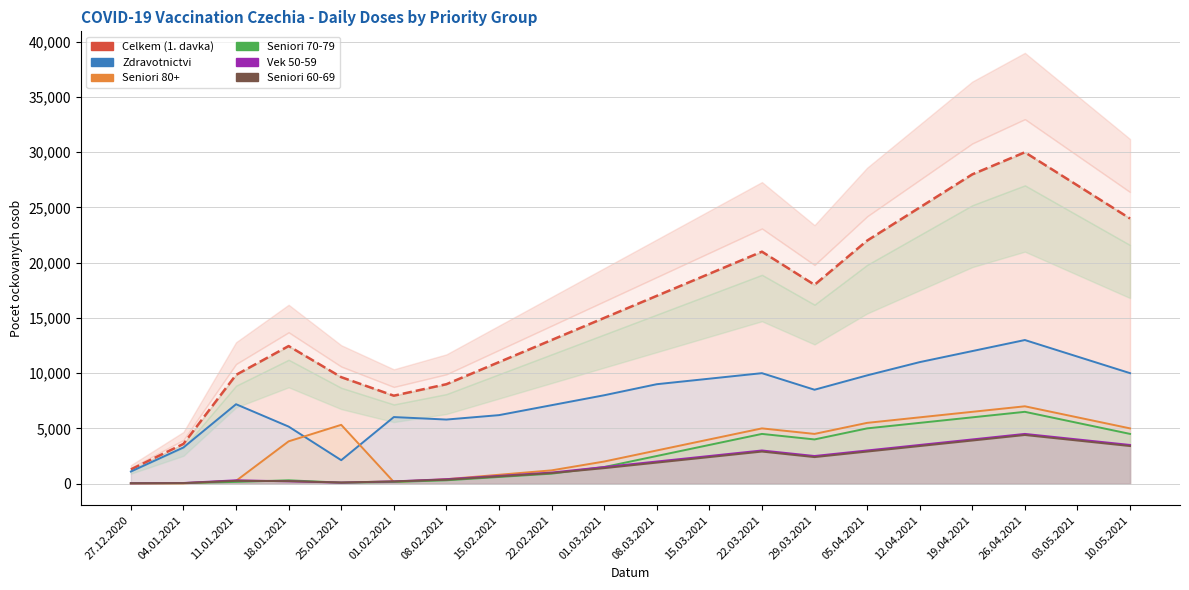

What is the label of the 19th point from the right?

04.01.2021